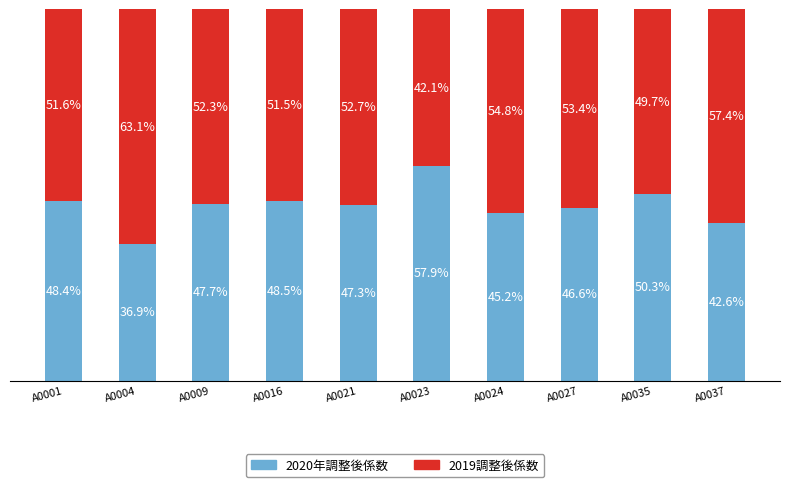

Which category has the highest value in the 2020年調整後係数 series?

A0023